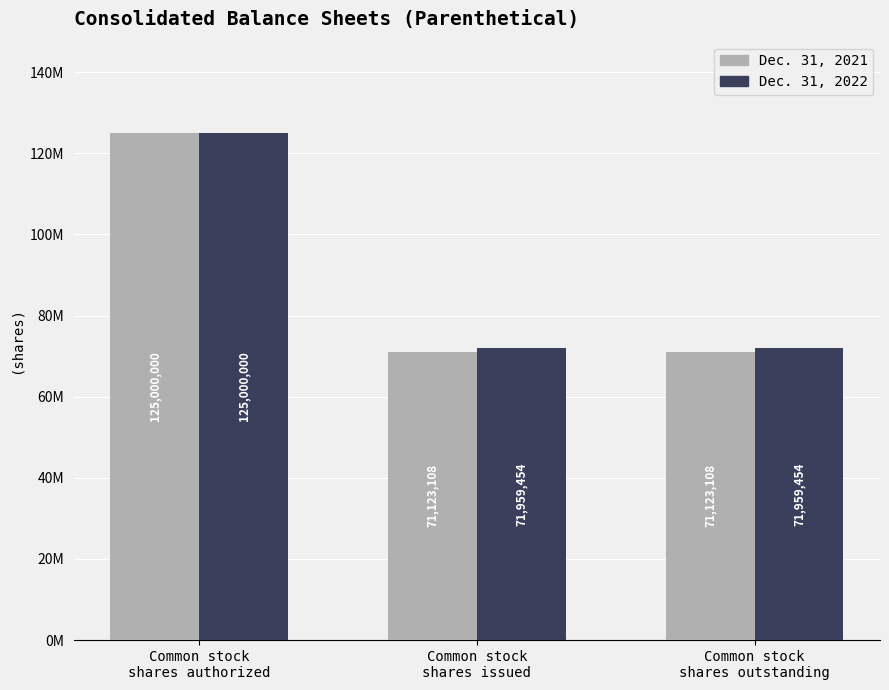

What are all the series names shown in the legend?

Dec. 31, 2021, Dec. 31, 2022